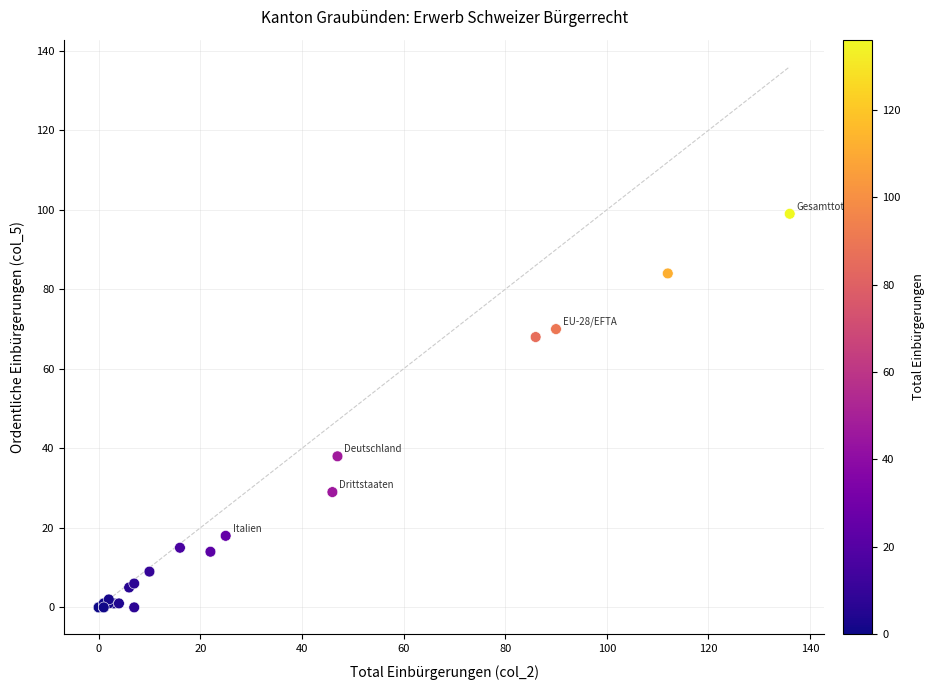

What Y value in the scatter plot is closest to 49?

38